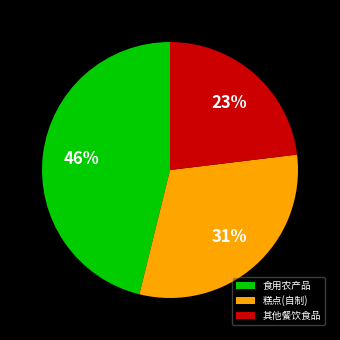

Which slice is the smallest?

其他餐饮食品